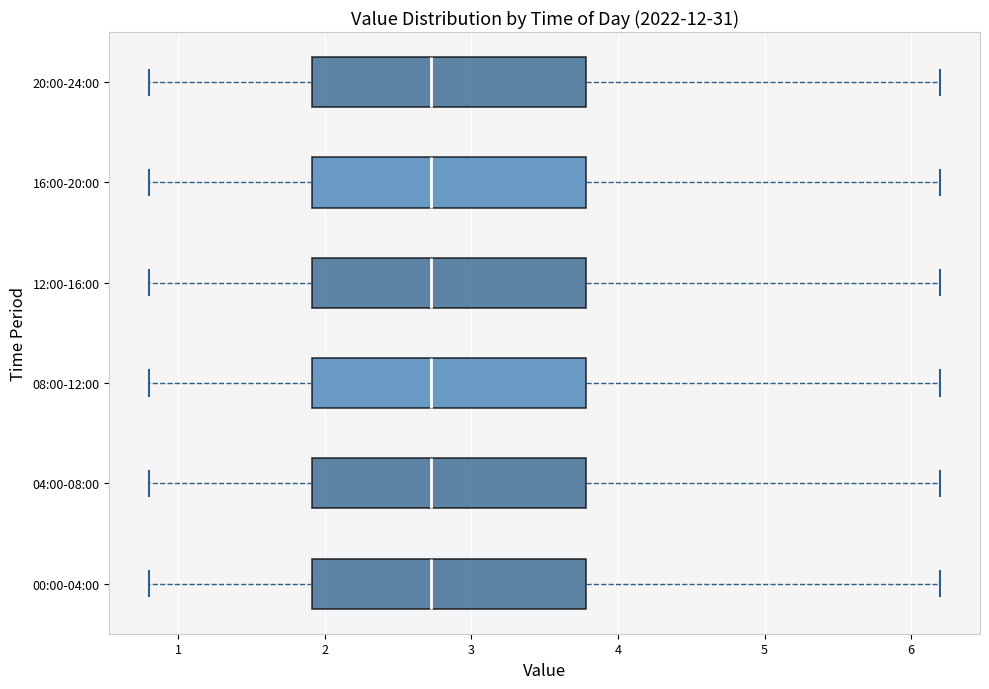

Reading bottom to top, transcribe this box plot: for each box, give where its median line is, the range the box spans, and where its two whiskers end, as read against the x-axis. The values are not printed on the chart, so give them approximately, as read against the axis.

00:00-04:00: median 2.7, box 1.9 to 3.8, whiskers 0.8 to 6.2
04:00-08:00: median 2.7, box 1.9 to 3.8, whiskers 0.8 to 6.2
08:00-12:00: median 2.7, box 1.9 to 3.8, whiskers 0.8 to 6.2
12:00-16:00: median 2.7, box 1.9 to 3.8, whiskers 0.8 to 6.2
16:00-20:00: median 2.7, box 1.9 to 3.8, whiskers 0.8 to 6.2
20:00-24:00: median 2.7, box 1.9 to 3.8, whiskers 0.8 to 6.2